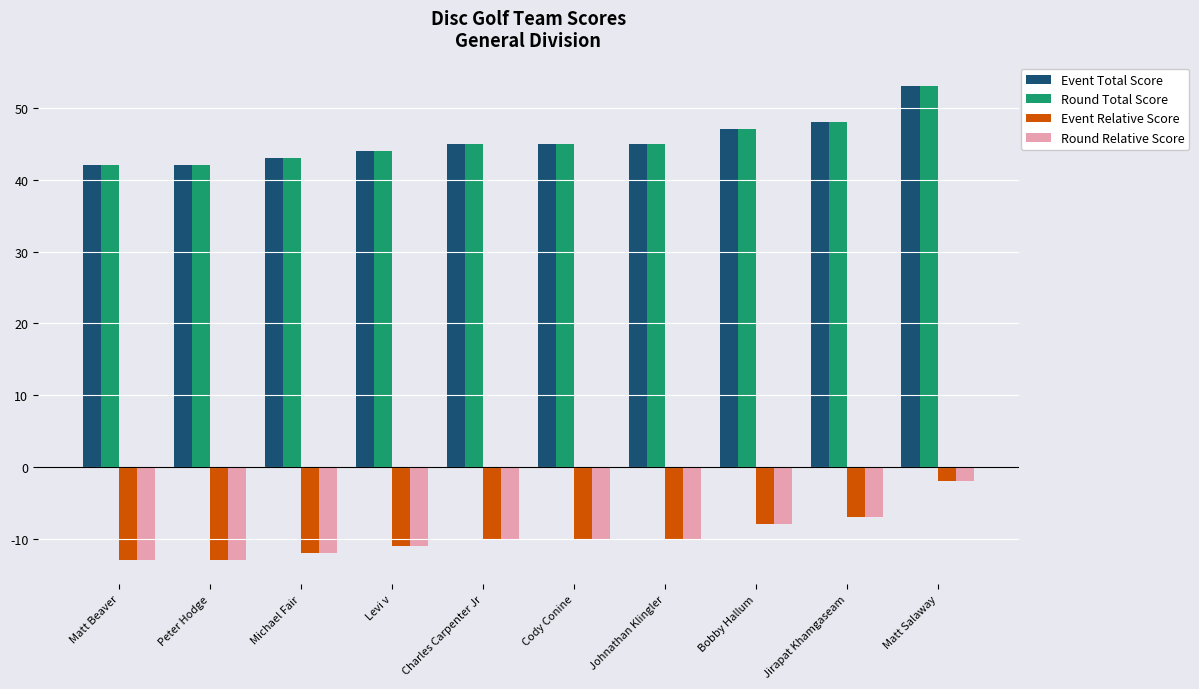

What is the total value across all series at Matt Beaver?

58